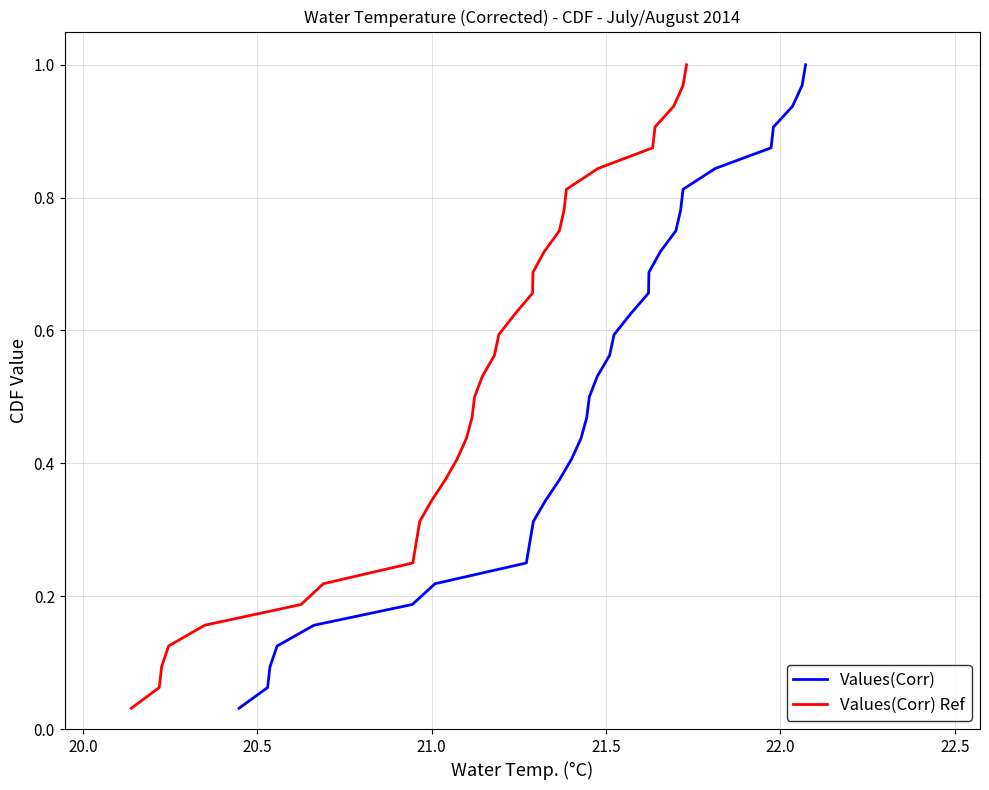

The Values(Corr) series shows 1.4 at 30. True or false?

False